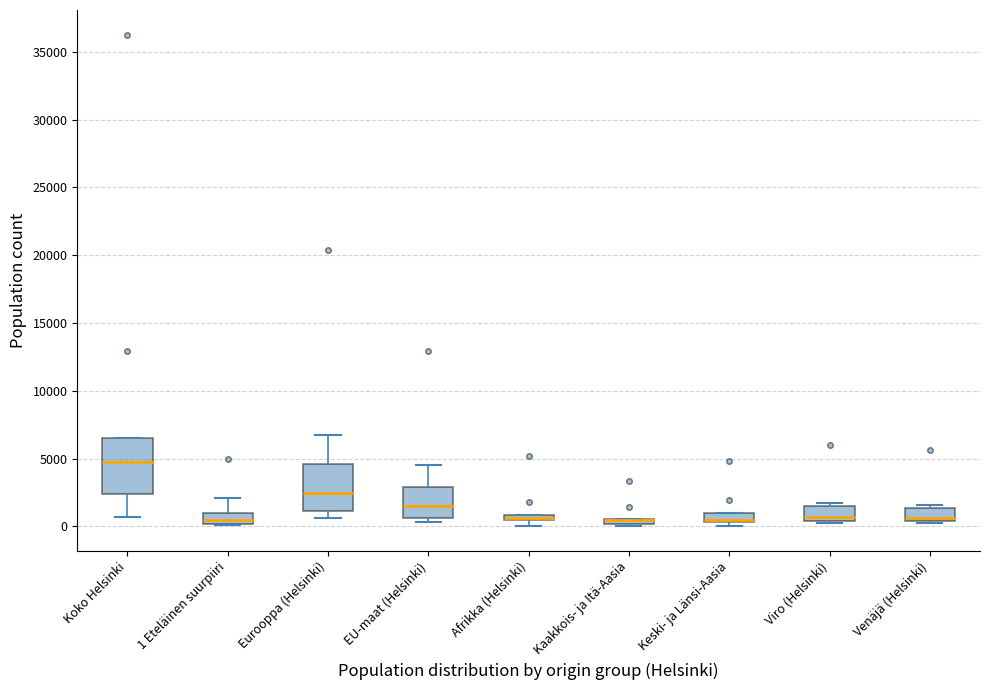

Where is the upper edge of the box for Viro (Helsinki) on the y-axis? The values are not printed on the chart, so give them approximately, as read against the axis.

1500